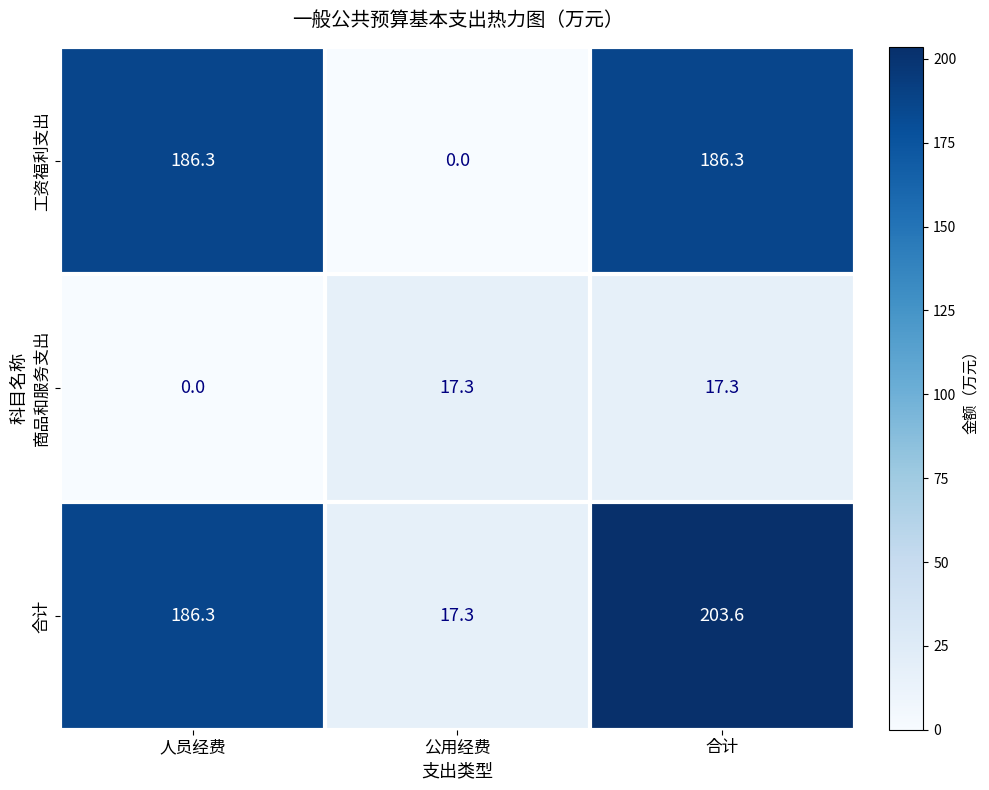

Reading left to right, list all the values displayed in this chart.

工资福利支出: 186.3	0.0	186.3
商品和服务支出: 0.0	17.3	17.3
合计: 186.3	17.3	203.6